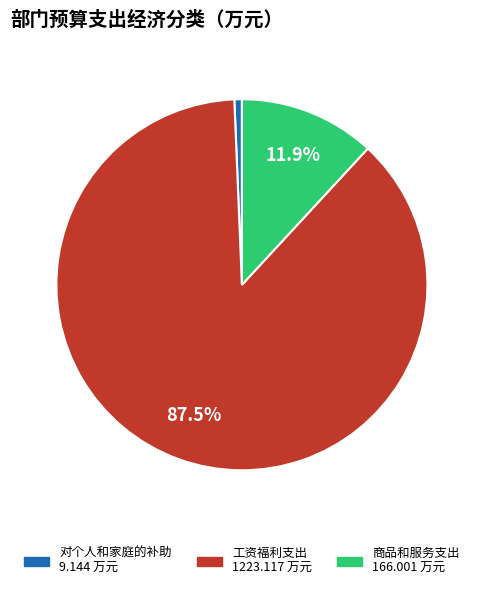

To the nearest percent, what is the combined percentage of 商品和服务支出 and 工资福利支出?

99%